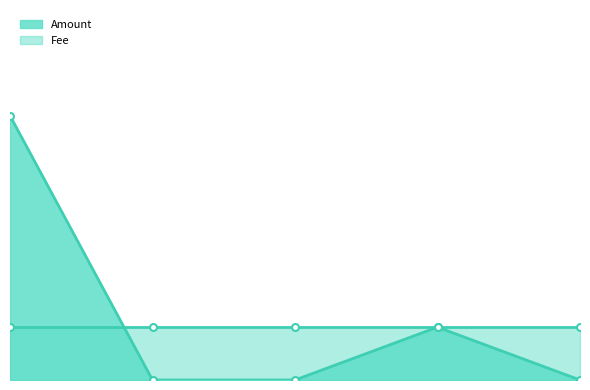

List the labels in order of value, largest first.

2017-06-24 00:48:24, 2017-06-24 01:22:59, 2017-06-24 00:59:46, 2017-06-24 00:59:46, 2017-07-11 12:52:55